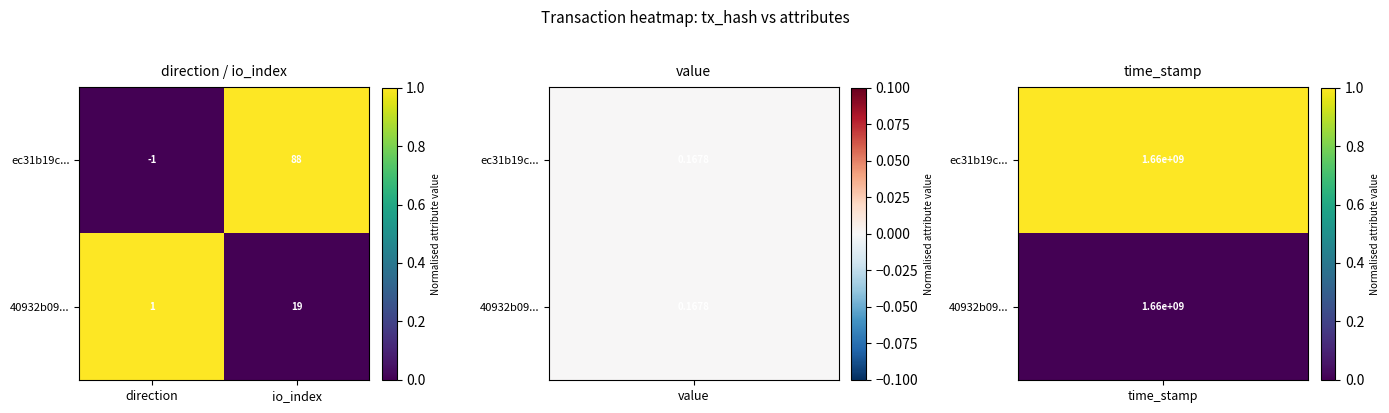

List the labels in order of ec31b19c... value, smallest first.

direction, io_index